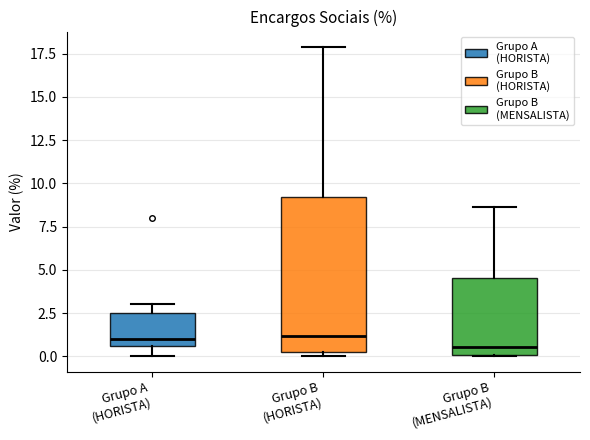

Comparing the boxes themselves (not the whiskers), which one is the tallest?

Grupo B (HORISTA)